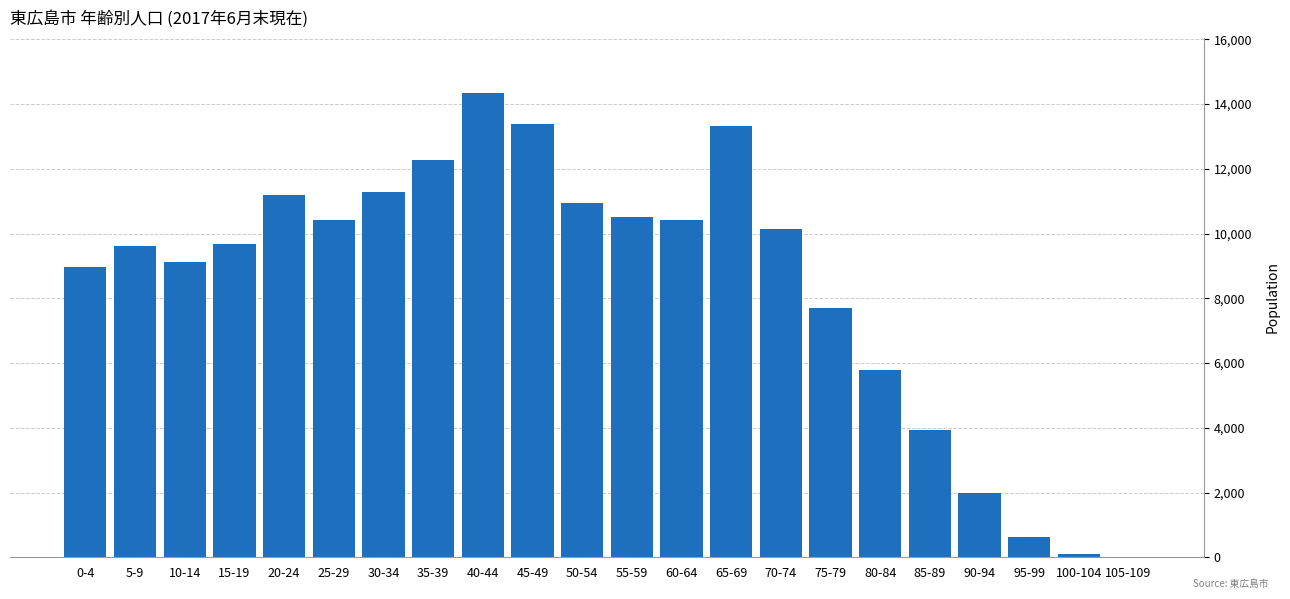

The value at 35-39 is 12262. True or false?

True